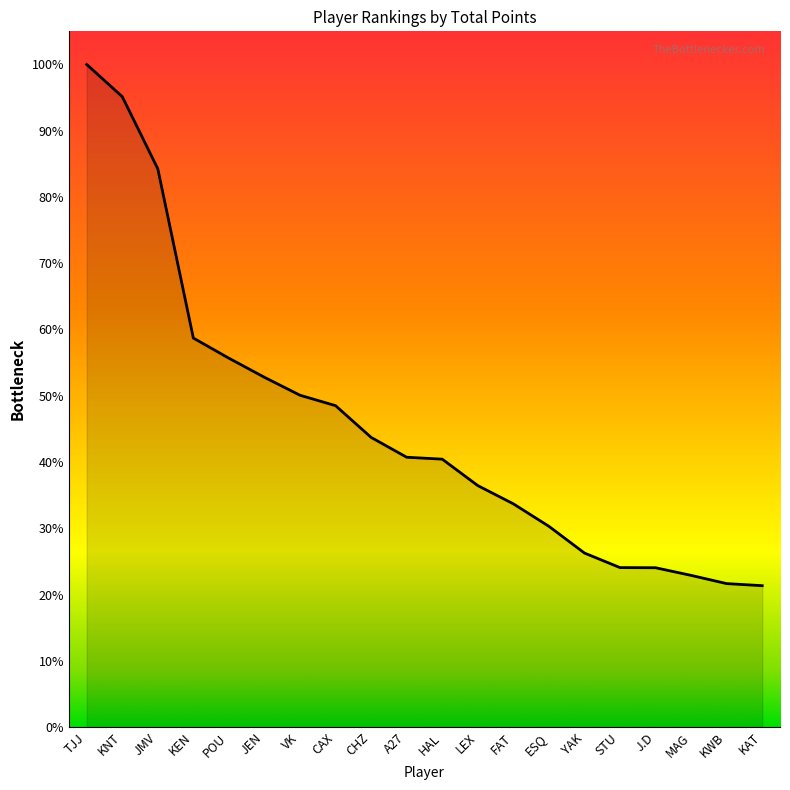

At which label is the value closest to 2735?

KEN